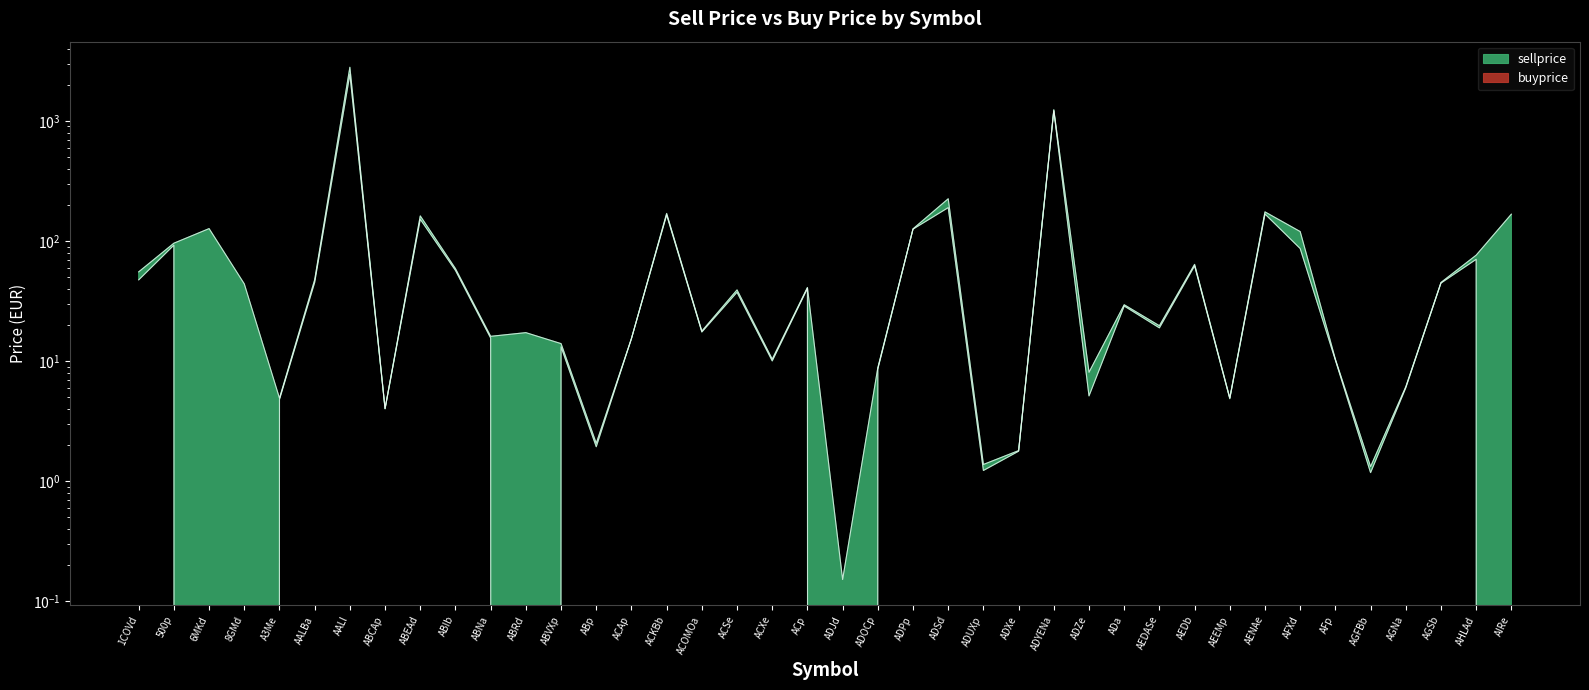

Reading left to right, transcribe all the data shown in this chart.

sellprice: 1COVd=55.4	500p=96.0	6MKd=127.0	8GMd=44.0	A3Me=4.9	AALBa=47.6	AALl=2800.0	ABCAp=4.0	ABEAd=162.0	ABIb=59.0	ABNa=16.1	ABRd=17.3	ABVXp=14.0	ABp=2.1	ACAp=15.4	ACKBb=169.9	ACOMOa=17.8	ACSe=39.2	ACXe=10.4	ACp=41.1	ADJd=0.2	ADOCp=8.8	ADPp=126.4	ADSd=225.0	ADUXp=1.4	ADXe=1.8	ADYENa=1240.0	ADZe=8.1	ADa=29.5	AEDASe=19.7	AEDb=64.0	AEEMp=5.0	AENAe=175.0	AFXd=120.0	AFp=10.4	AGFBb=1.3	AGNa=6.1	AGSb=45.2	AHLAd=76.3	AIRe=167.5
buyprice: 1COVd=47.5	500p=92.5	6MKd=0.0	8GMd=0.0	A3Me=4.8	AALBa=45.2	AALl=2450.0	ABCAp=4.0	ABEAd=152.0	ABIb=57.0	ABNa=15.6	ABRd=0.0	ABVXp=13.2	ABp=1.9	ACAp=15.4	ACKBb=165.0	ACOMOa=17.5	ACSe=37.5	ACXe=10.1	ACp=40.4	ADJd=0.0	ADOCp=8.6	ADPp=125.7	ADSd=190.0	ADUXp=1.2	ADXe=1.8	ADYENa=1216.0	ADZe=5.1	ADa=28.8	AEDASe=18.9	AEDb=62.2	AEEMp=4.9	AENAe=168.0	AFXd=86.7	AFp=10.2	AGFBb=1.2	AGNa=6.0	AGSb=44.7	AHLAd=70.5	AIRe=0.0